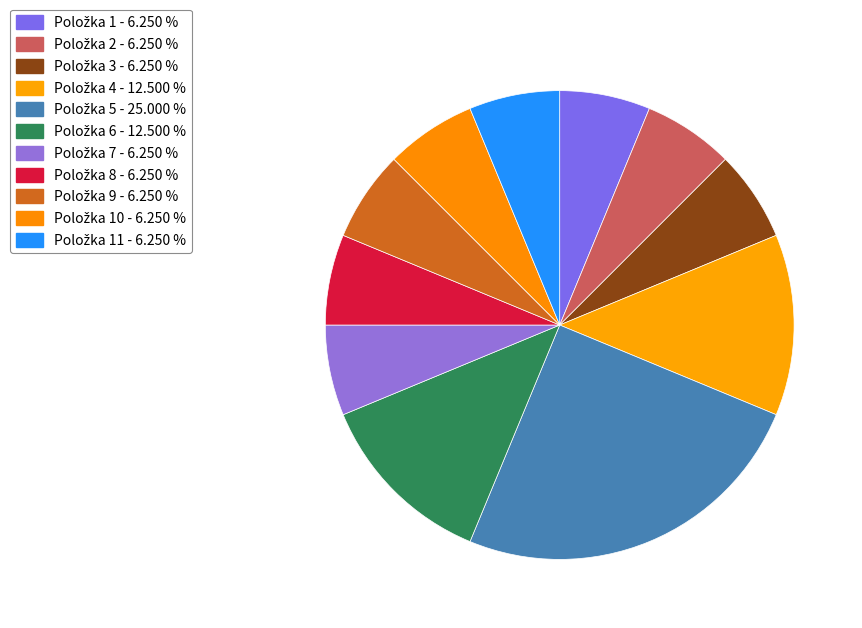

How many slices are in this pie chart?

11